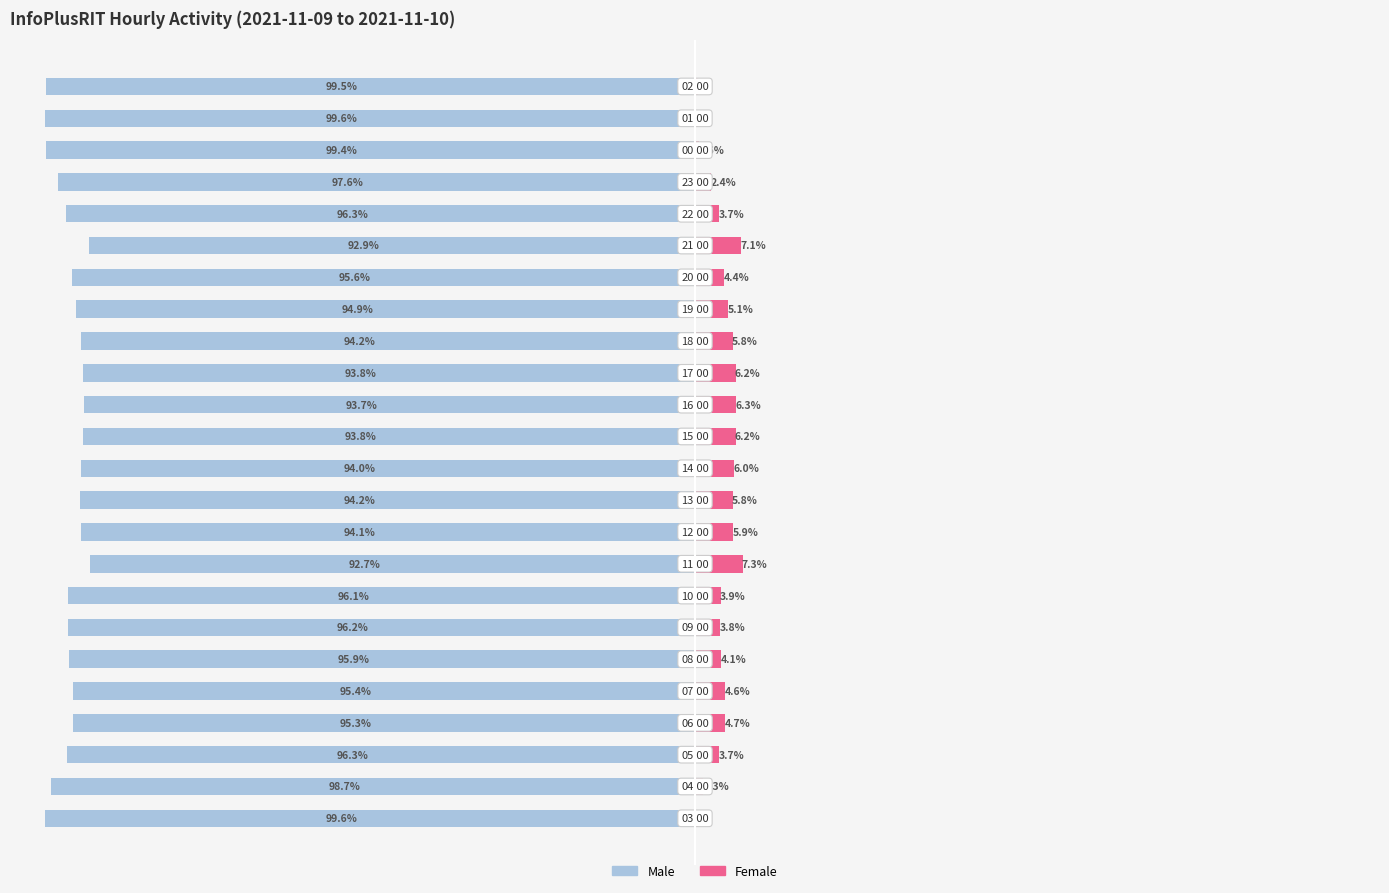

What is the value of the Female bar at the 10th from the left?

5.9